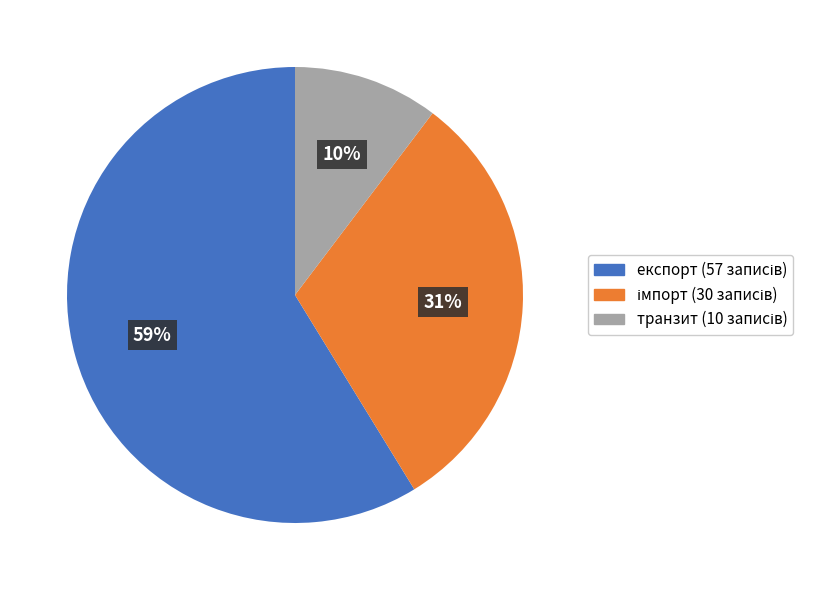

What is the smallest slice in the pie chart?

транзит